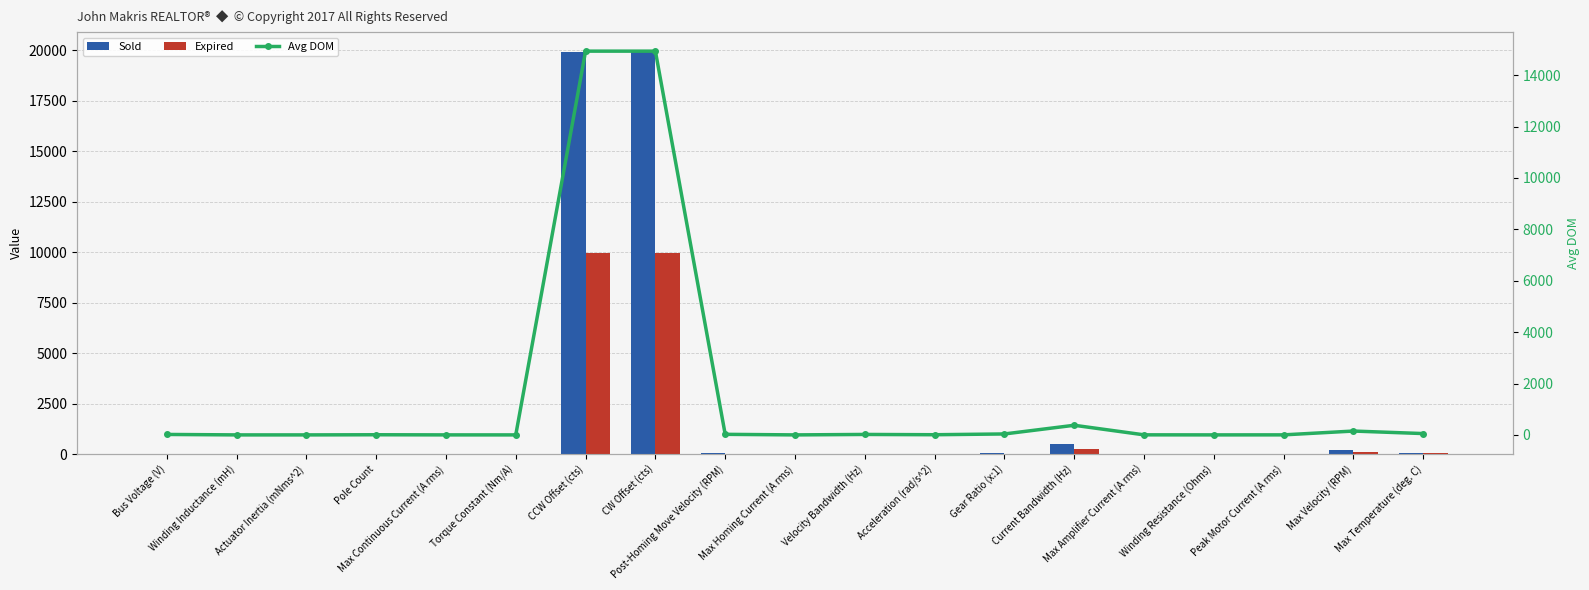

Read the Expired value at Pole Count.

4.0